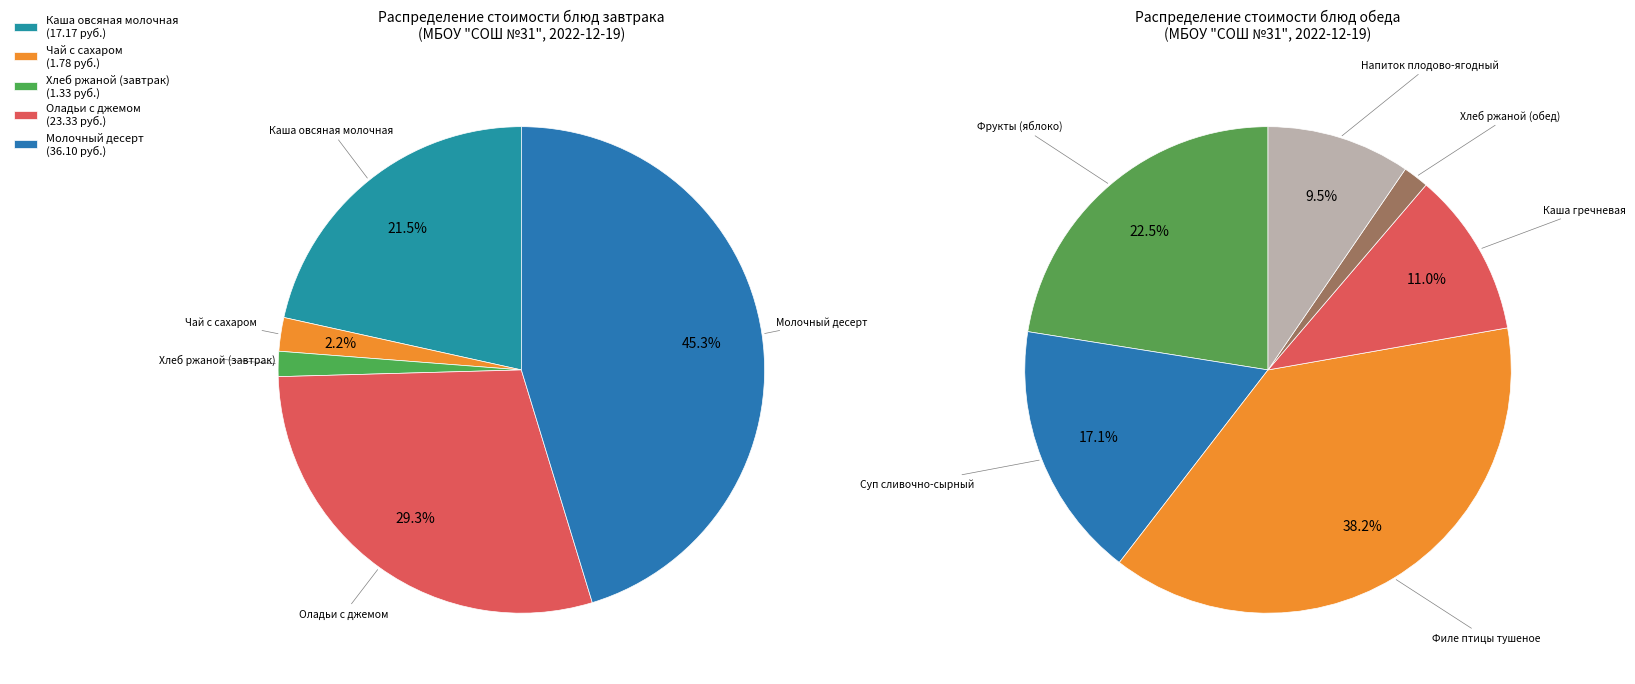

Is it true that Чай с сахаром is 15% of the pie?

False